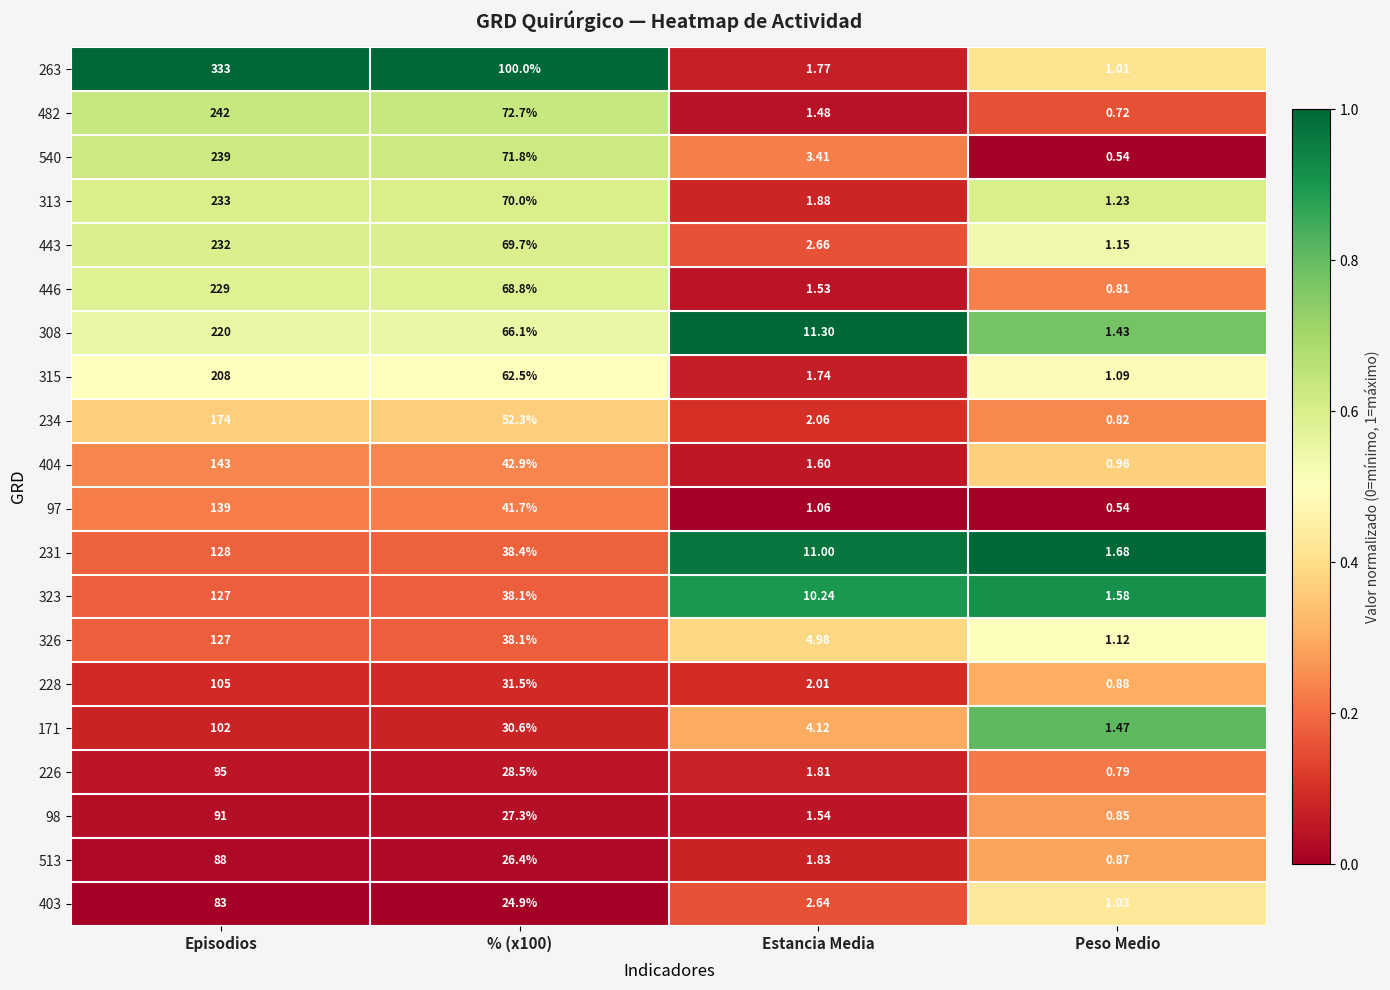

Which label corresponds to the largest value in the chart?

Episodios